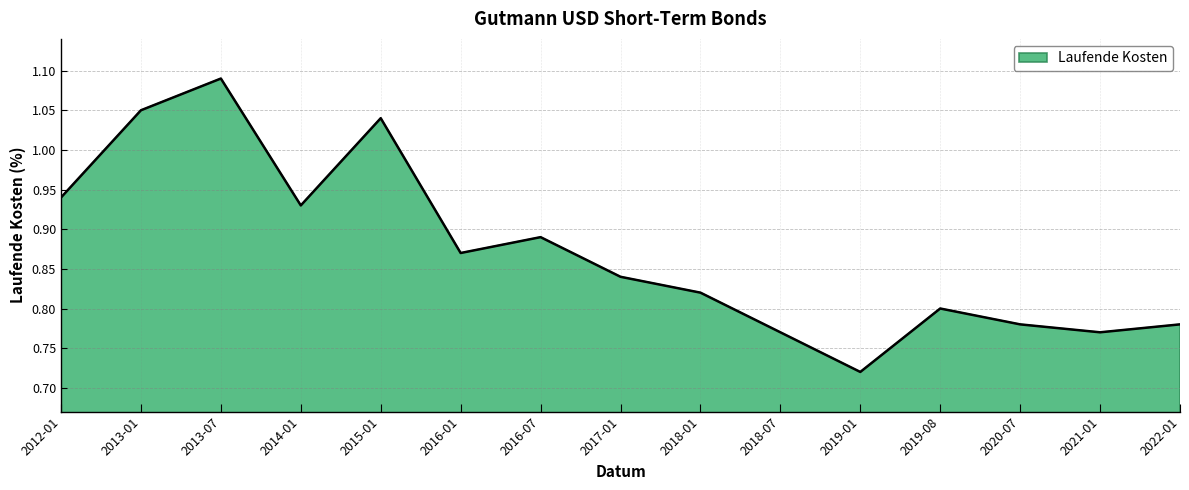

At which category does the chart reach its peak across all series?

2013-07